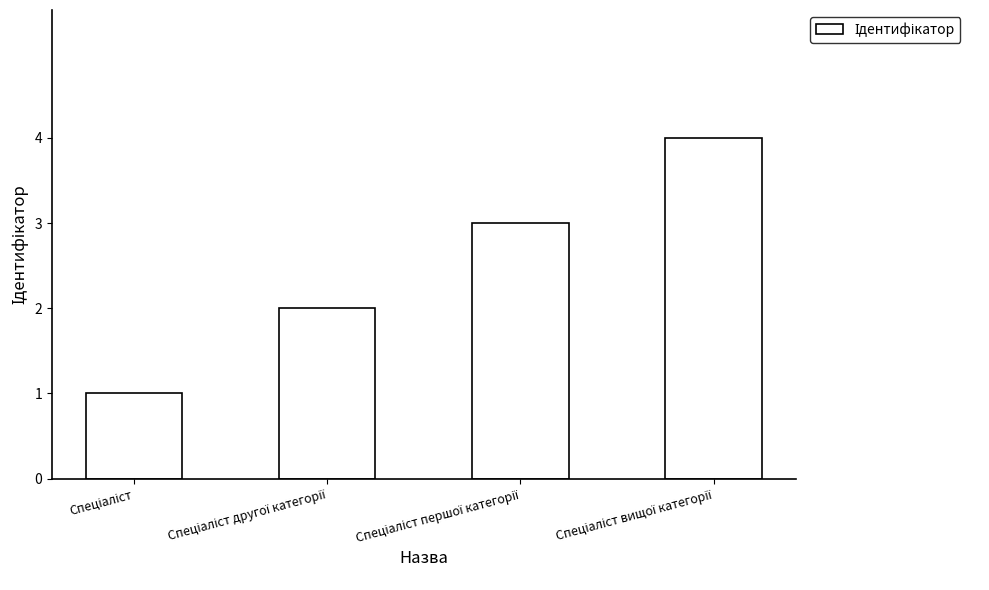

What is the maximum value shown in the chart?

4